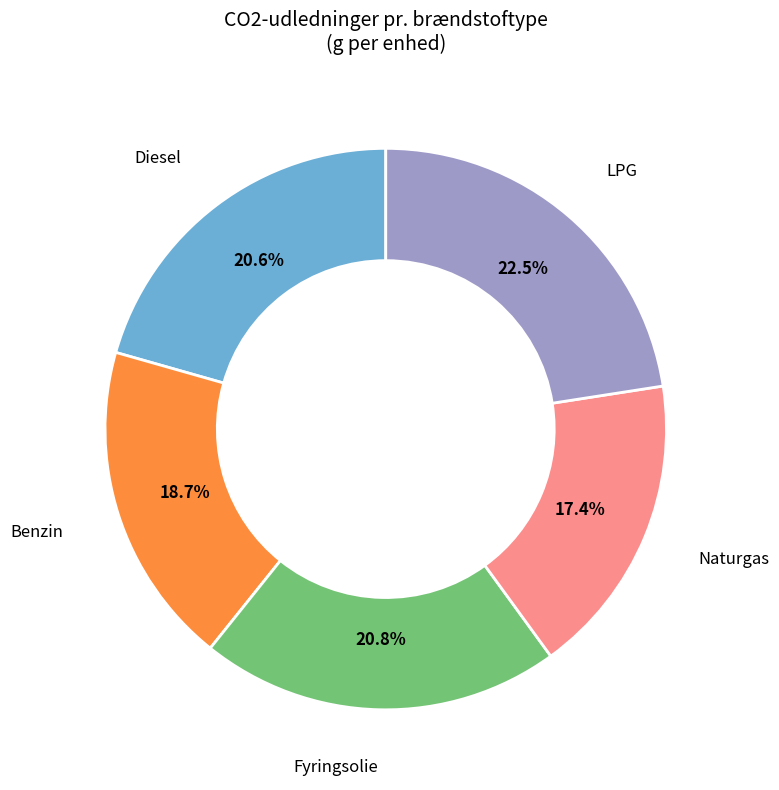

Is there a majority slice in this chart?

No